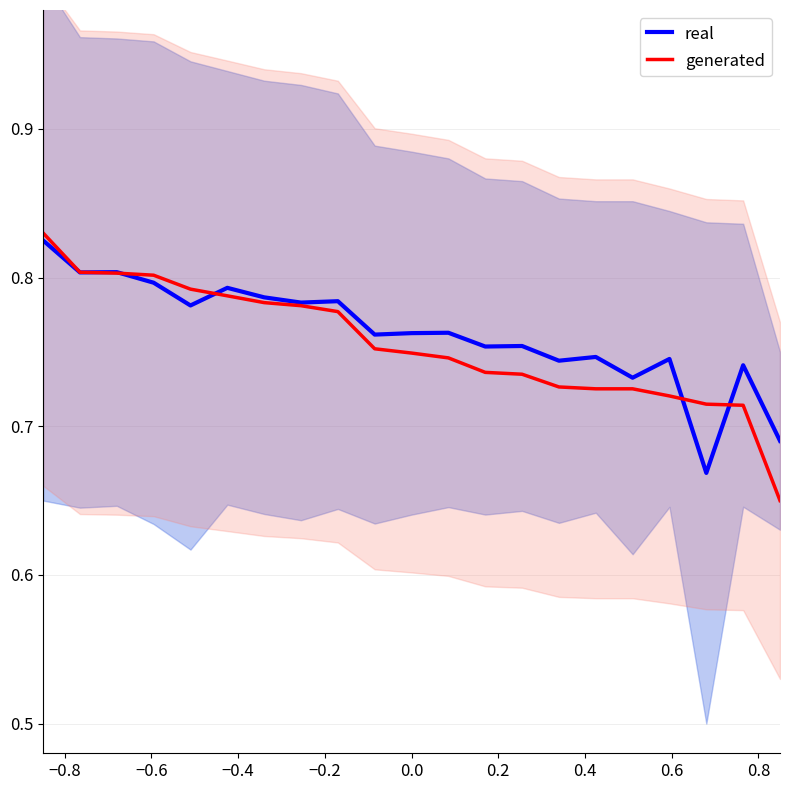

How many lines are shown in the chart?

2